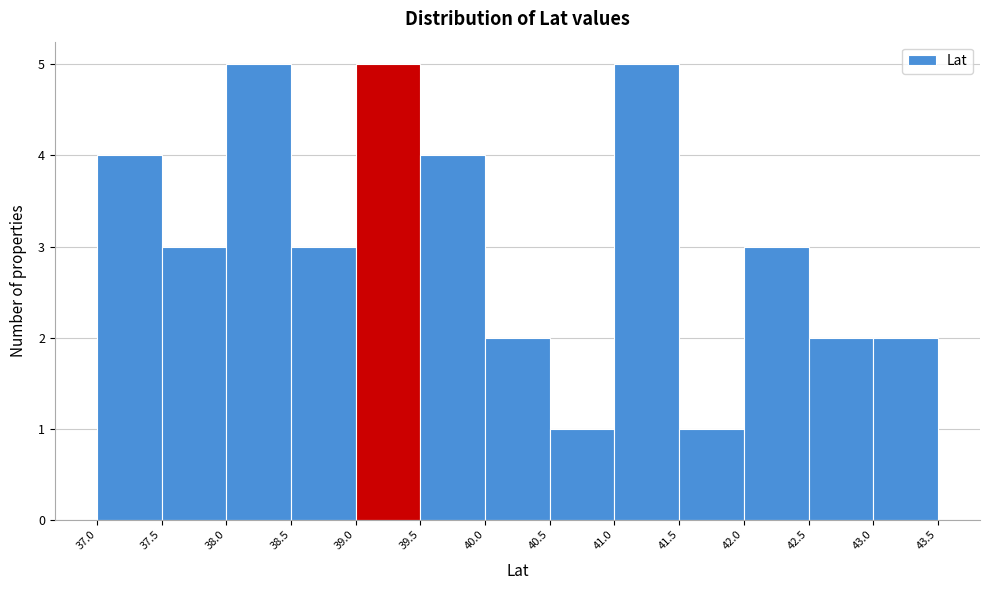

How tall is the bar that spans 38.5 to 39.0 on the x-axis? The values are not printed on the chart, so give them approximately, as read against the axis.

3